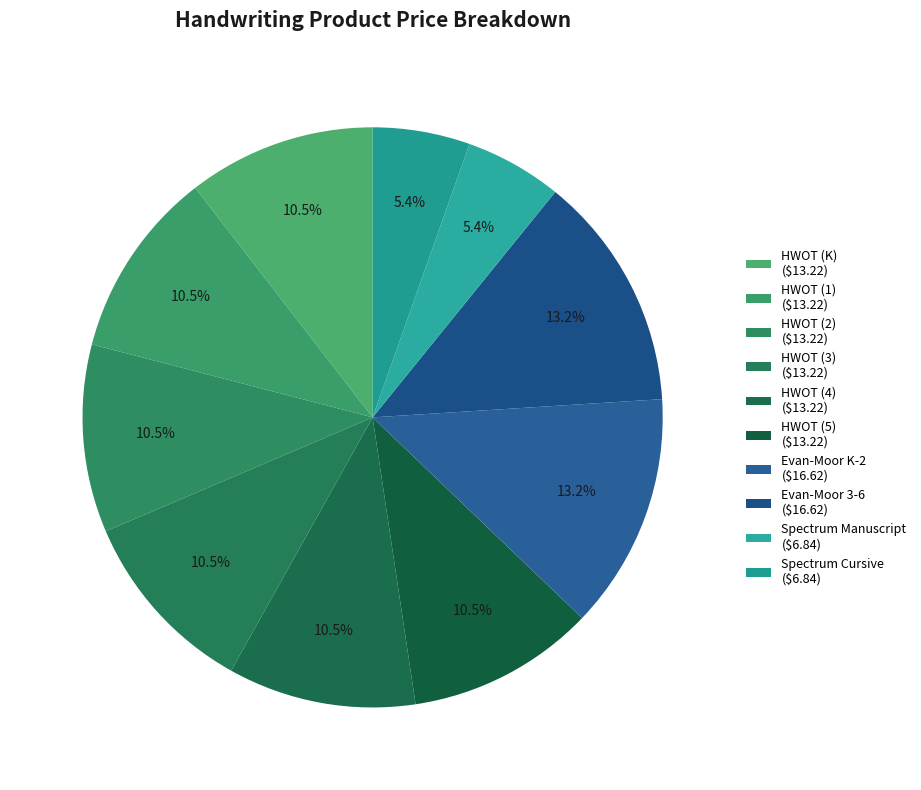

Is it true that HWOT (3) is 10% of the pie?

True